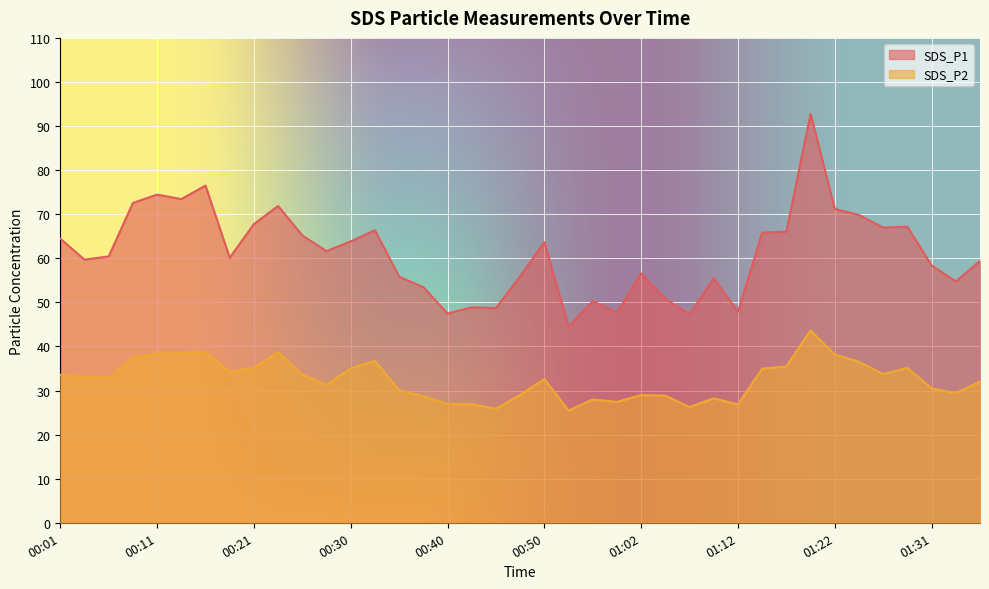

At 01:17, list the series in order from largest to smallest.

SDS_P1, SDS_P2